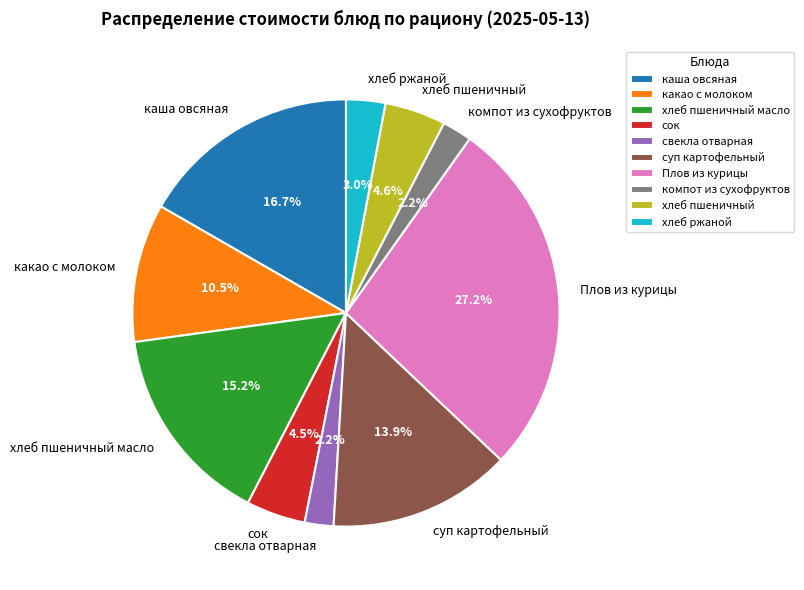

Does хлеб пшеничный масло account for over 50% of the chart?

No